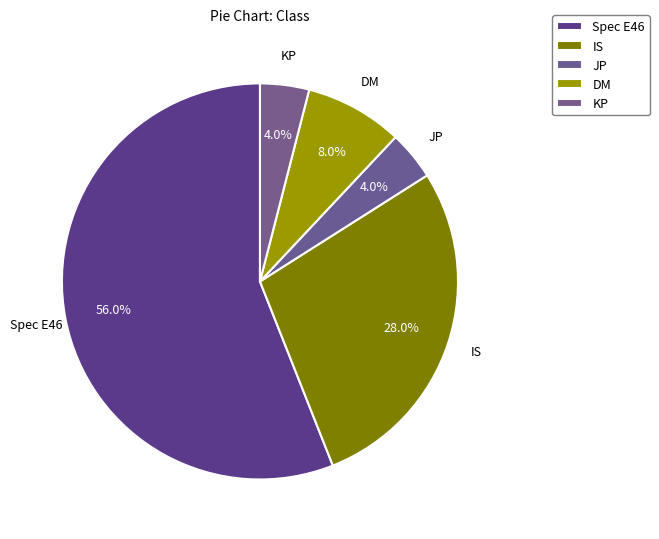

Do JP and DM together represent more than half of the pie?

No